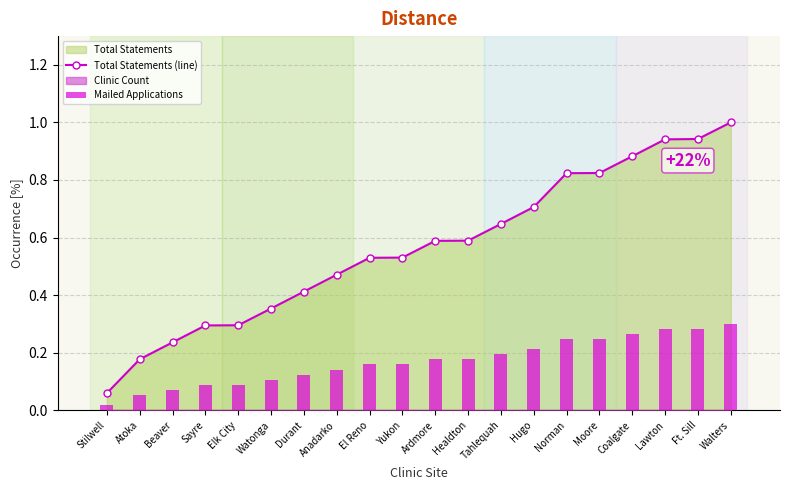

Reading left to right, transcribe all the data shown in this chart.

Total Statements (line): 0.1	0.2	0.2	0.3	0.3	0.4	0.4	0.5	0.5	0.5	0.6	0.6	0.6	0.7	0.8	0.8	0.9	0.9	0.9	1.0
Mailed Applications: 0.0	0.1	0.1	0.1	0.1	0.1	0.1	0.1	0.2	0.2	0.2	0.2	0.2	0.2	0.2	0.2	0.3	0.3	0.3	0.3